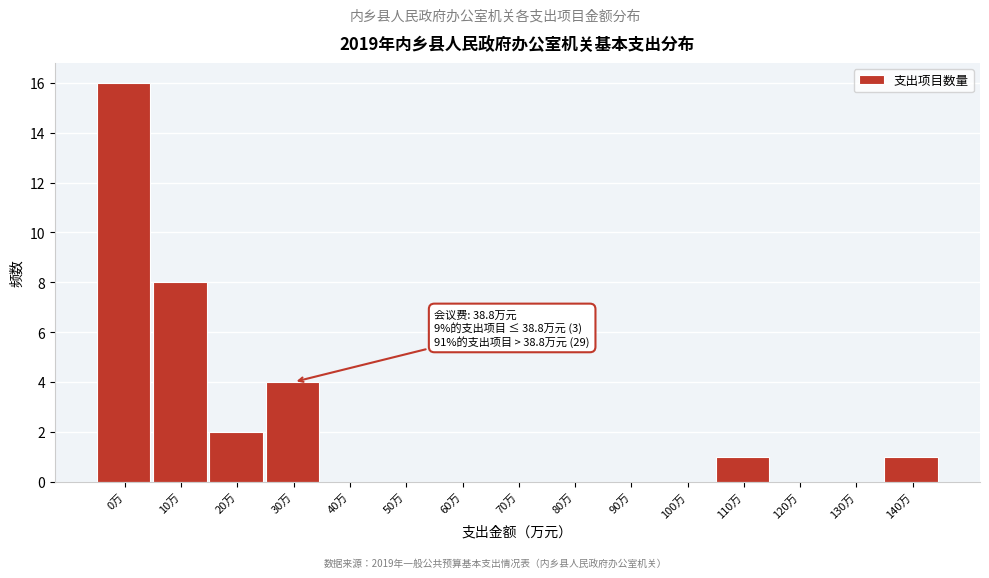

Reading left to right, extract all data points from this chart.

0万=16	10万=8	20万=2	30万=4	40万=0	50万=0	60万=0	70万=0	80万=0	90万=0	100万=0	110万=1	120万=0	130万=0	140万=1